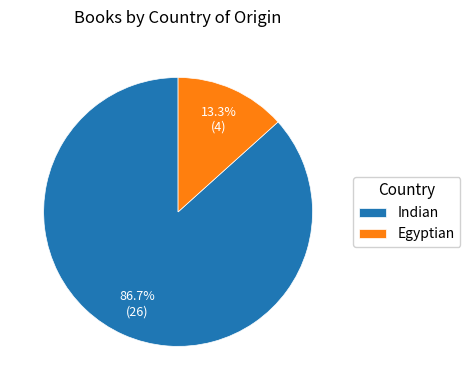

Is it true that Indian is 72% of the pie?

False